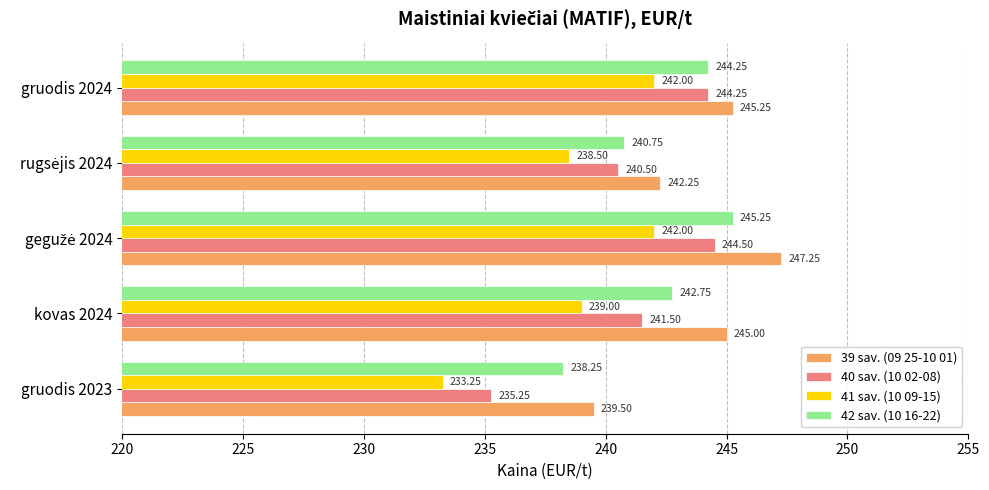

Which series has the largest total across all categories?

39 sav. (09 25-10 01)